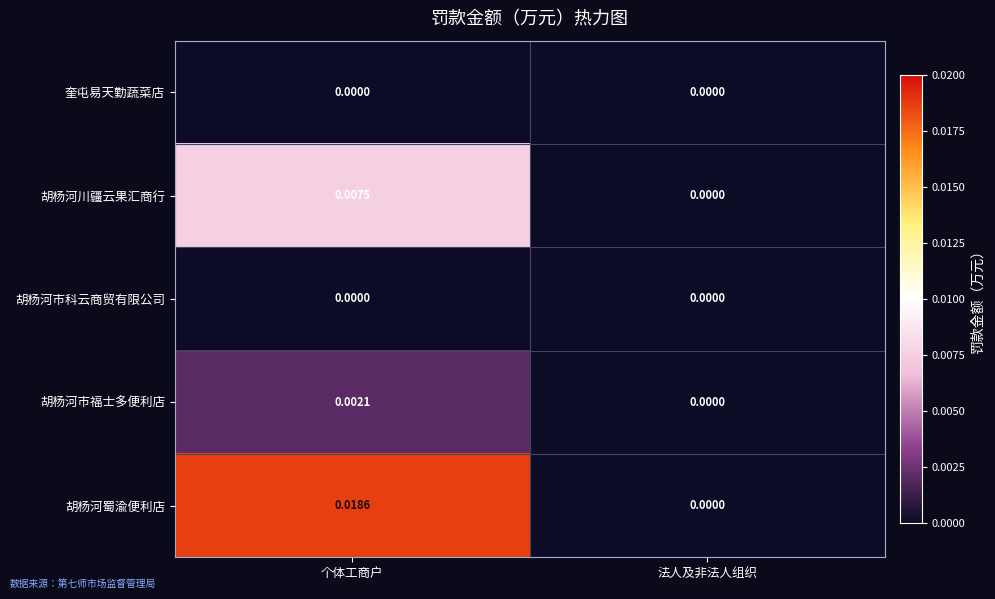

At which category does the chart reach its peak across all series?

个体工商户